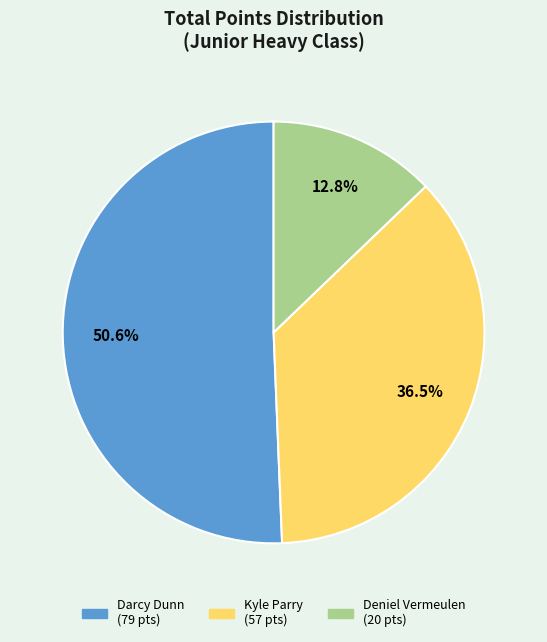

To the nearest percent, what is the average slice percentage?

33%